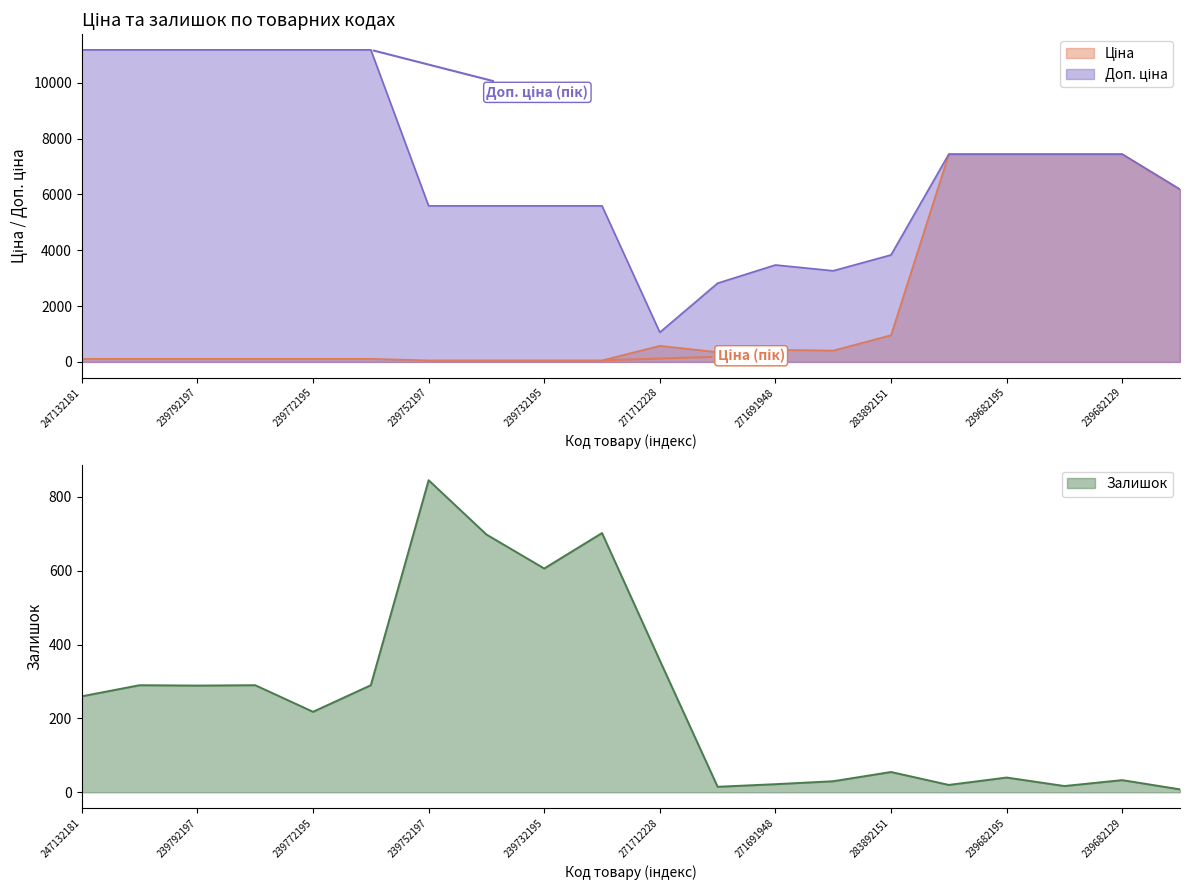

Reading left to right, transcribe all the data shown in this chart.

Ціна: 111.8	111.8	111.8	111.8	111.8	111.8	55.9	55.9	55.9	55.9	578.1	352.6	434.3	408.2	958.4	7444.6	7444.6	7444.6	7444.6	6182.6
Доп. ціна: 11182.0	11182.0	11182.0	11182.0	11182.0	11182.0	5591.0	5591.0	5591.0	5591.0	1060.0	2821.2	3474.1	3265.8	3833.8	7444.6	7444.6	7444.6	7444.6	6182.6
Залишок: 260.0	290.0	289.0	290.0	218.0	290.0	845.0	698.0	606.0	702.0	357.0	15.0	22.0	30.0	55.0	20.0	40.0	17.0	33.0	8.0